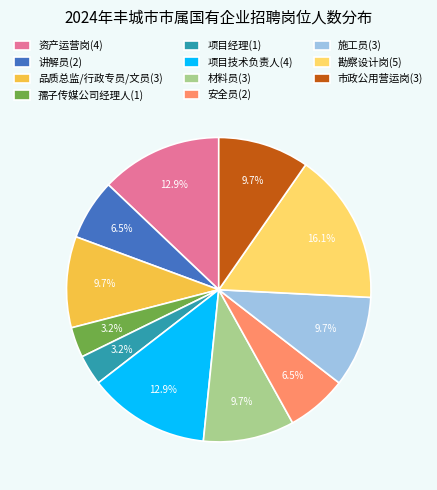

Which category has the biggest portion of the pie?

勘察设计岗(5)